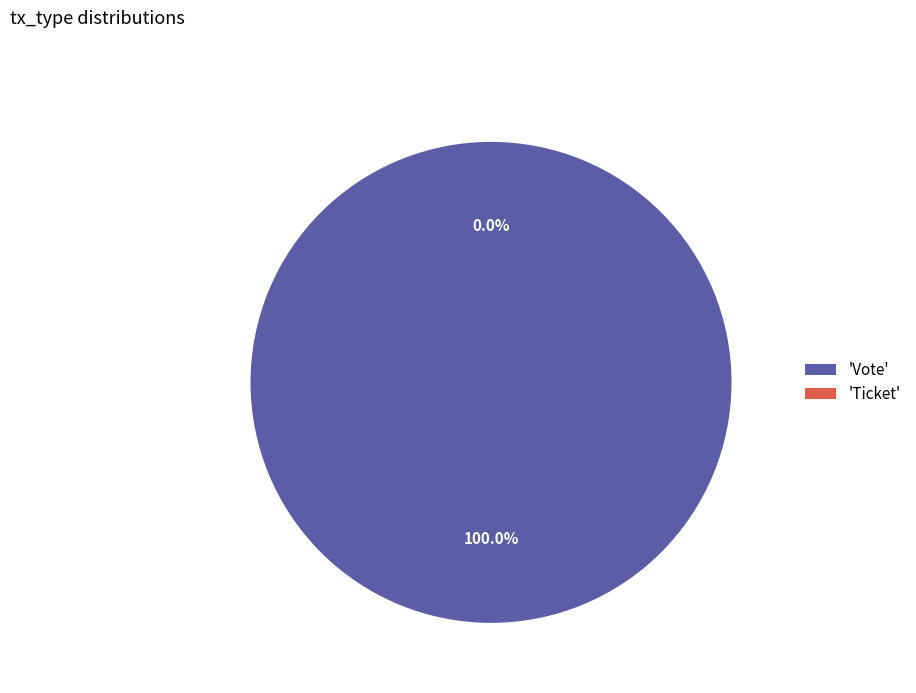

What is the smallest slice in the pie chart?

Ticket